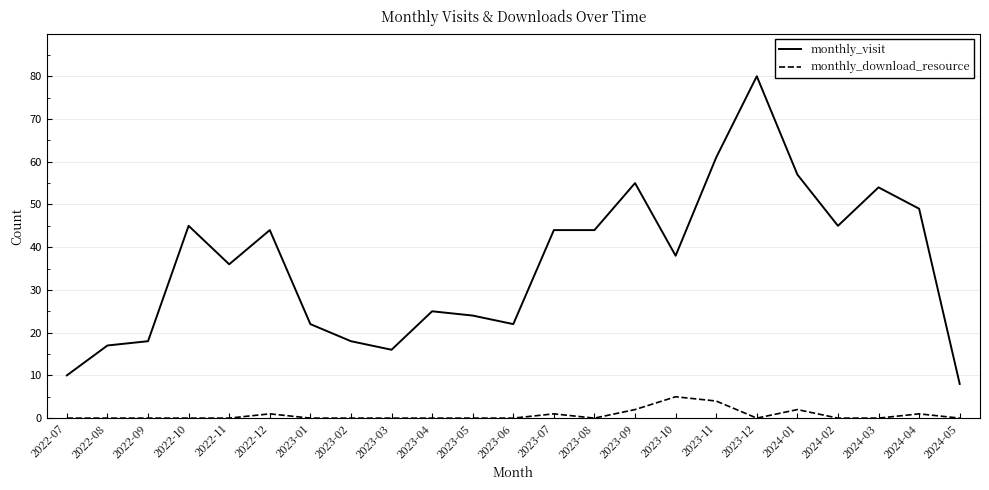

What is the total value across all series at 2023-09?

57